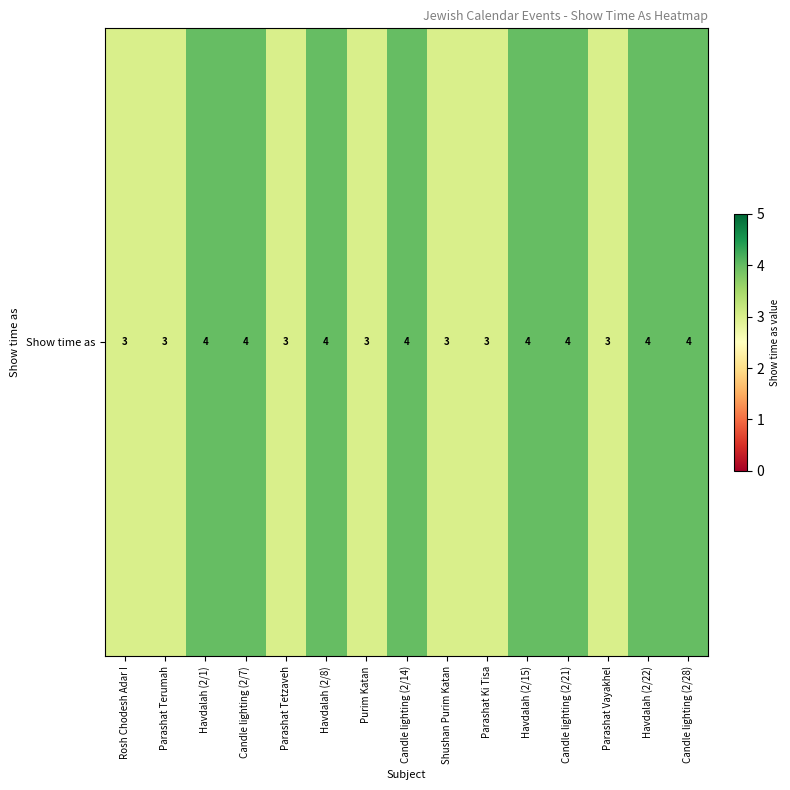

Count the values in the range 3 to 4.

15